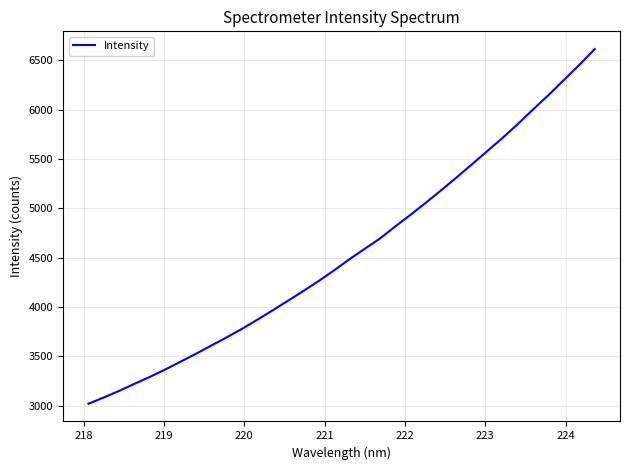

What is the difference between the maximum and minimum values?

3591.5